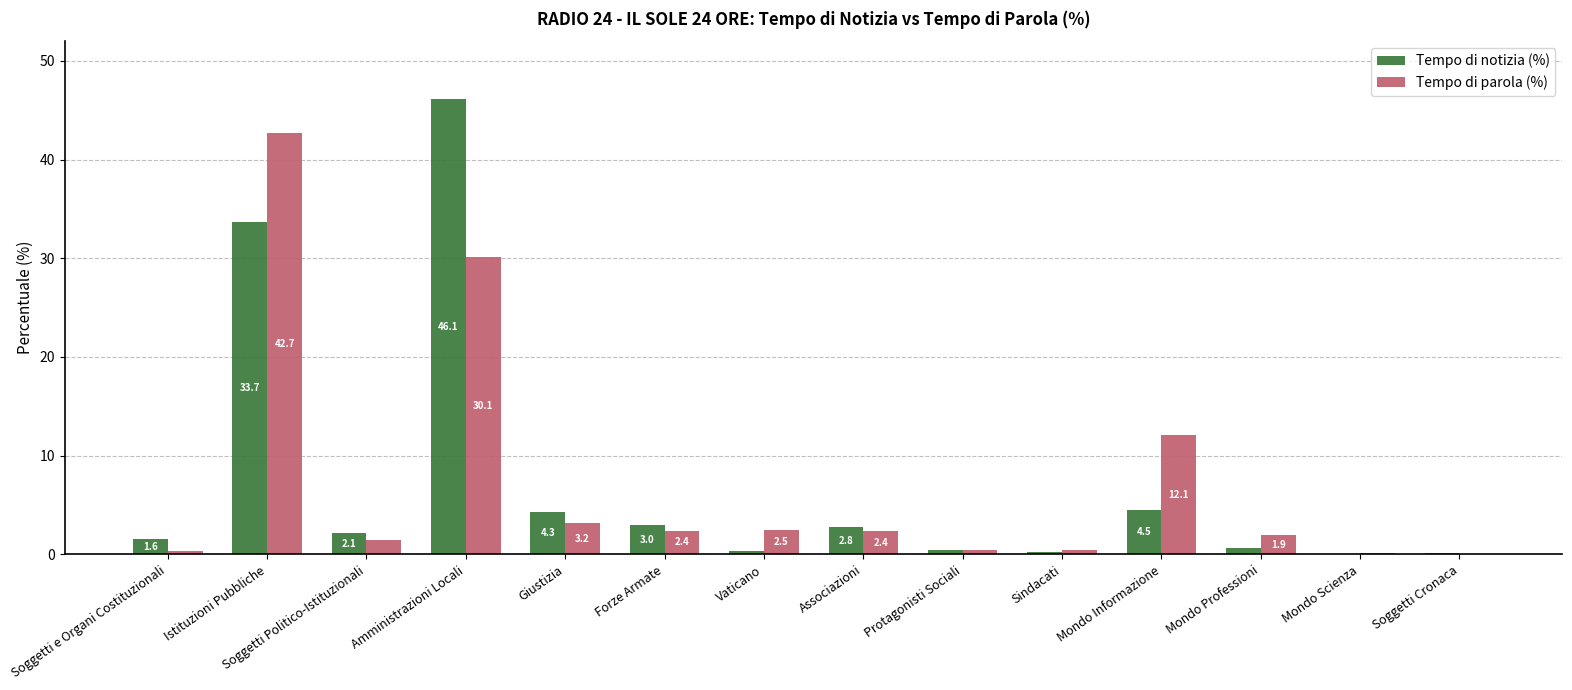

Which category has the highest value in the Tempo di parola (%) series?

Istituzioni Pubbliche